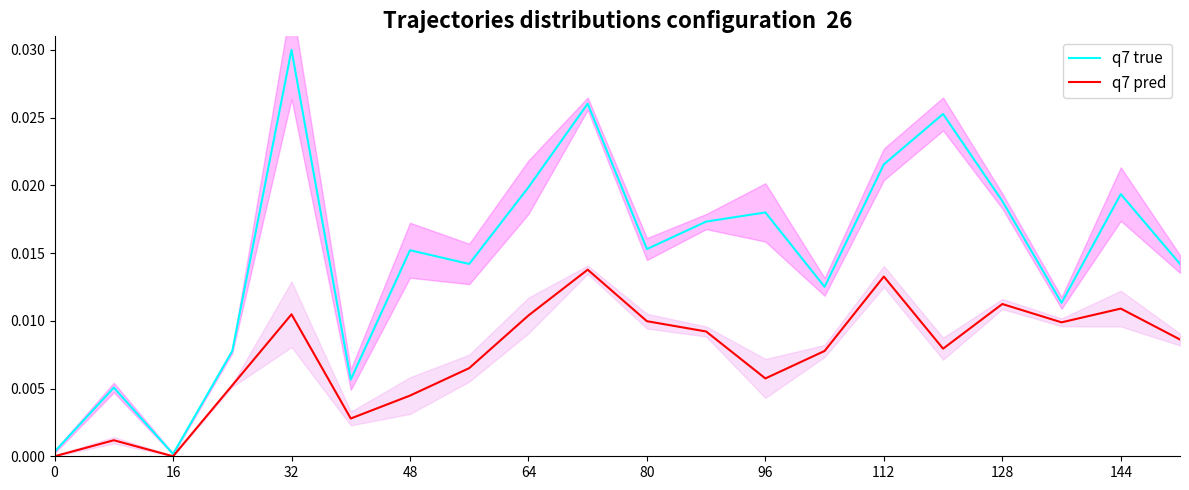

True or false: q7 pred and q7 true intersect in this chart.

False